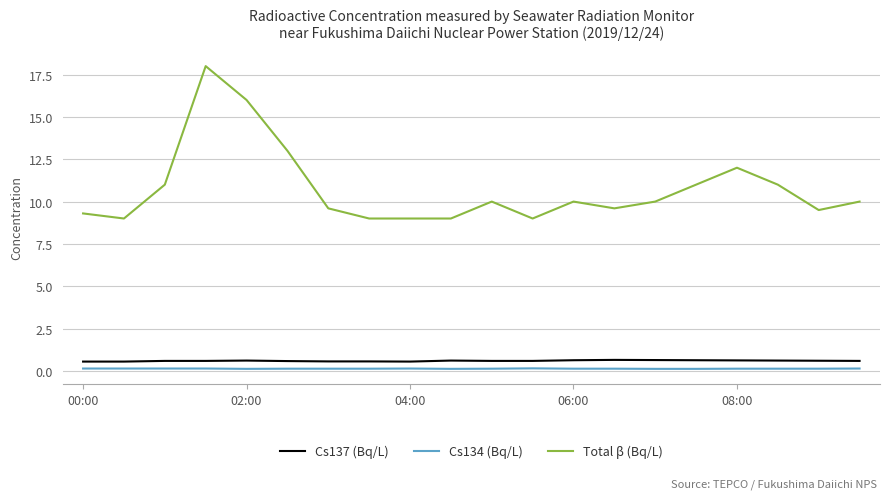

What is the greatest value displayed?

18.0